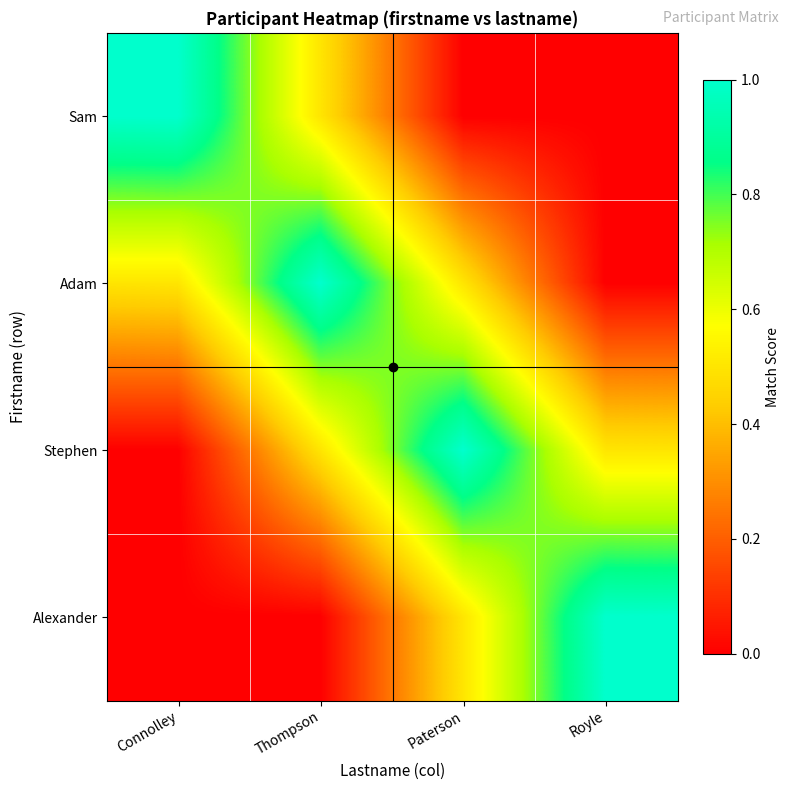

Between Thompson and Connolley, which is larger?

Connolley